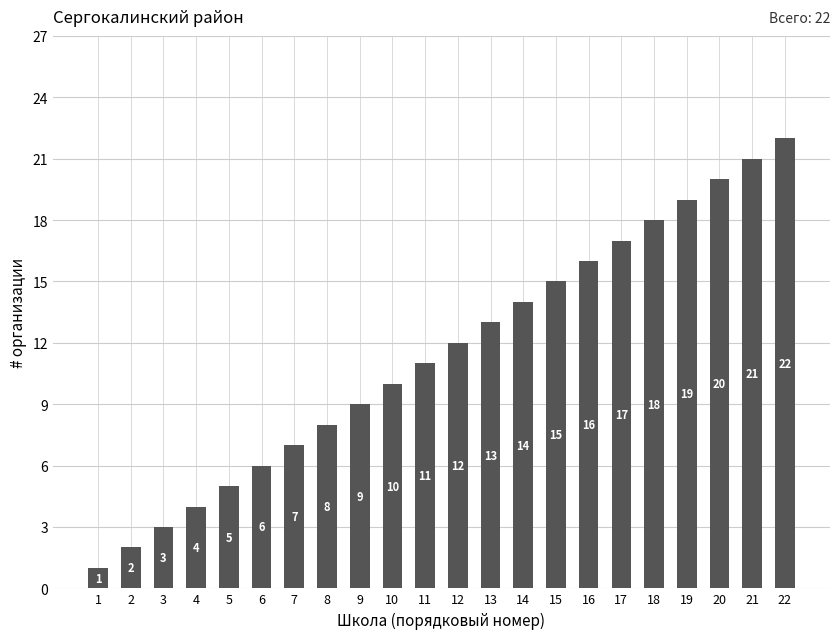

Which label corresponds to the largest value in the chart?

22